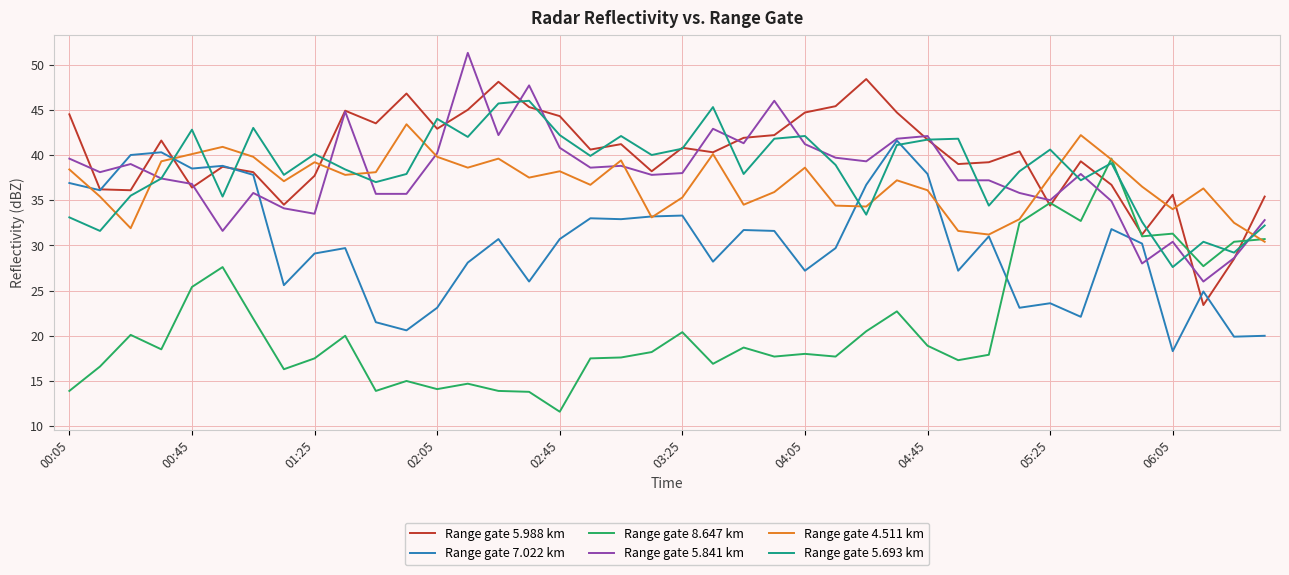

What is the lowest value of the Range gate 7.022 km series?

18.3